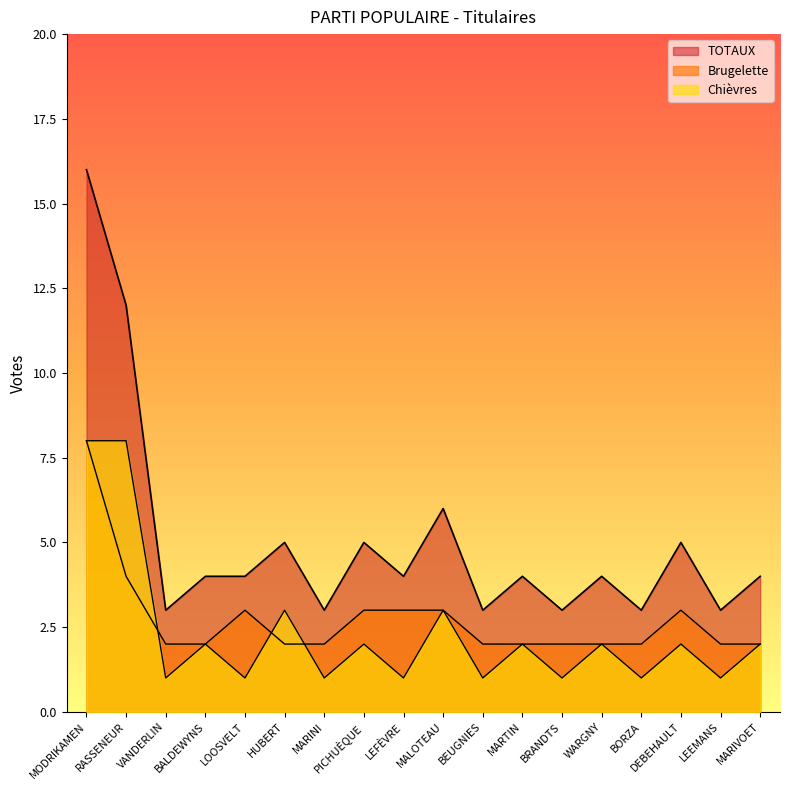

The Brugelette series shows 3 at BEUGNIES. True or false?

False